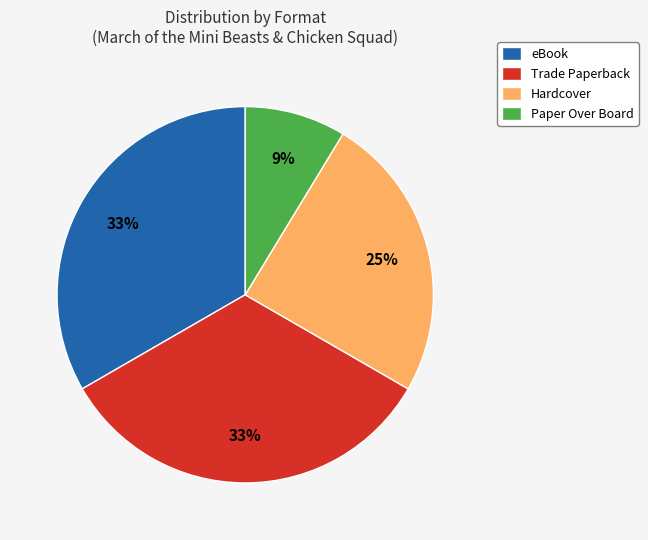

Combined, do Paper Over Board and Trade Paperback account for over 50%?

No